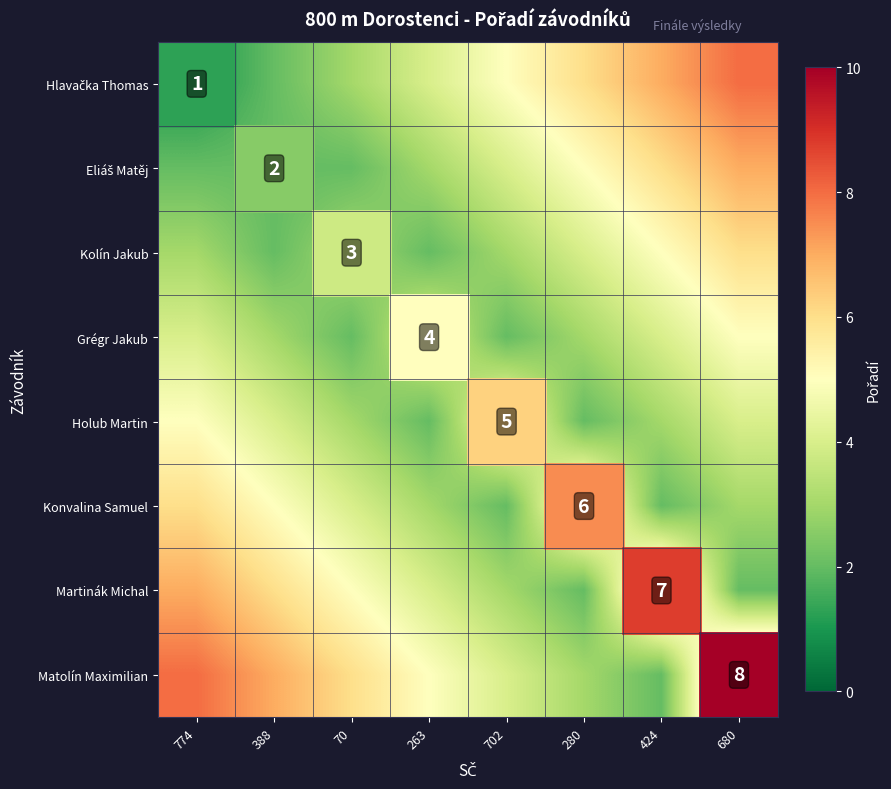

True or false: Matolín Maximilian has a value of 1 at 70.

False